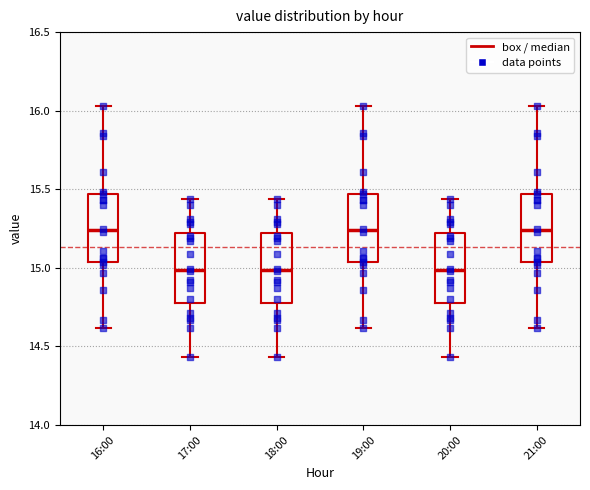

Reading left to right, read every box against the y-axis: the position of its median line, the range the box covers, and the ends of its whiskers. The values are not printed on the chart, so give them approximately, as read against the axis.

16:00: median 15.25, box 15.05 to 15.45, whiskers 14.60 to 16.05
17:00: median 15.00, box 14.80 to 15.20, whiskers 14.45 to 15.45
18:00: median 15.00, box 14.80 to 15.20, whiskers 14.45 to 15.45
19:00: median 15.25, box 15.05 to 15.45, whiskers 14.60 to 16.05
20:00: median 15.00, box 14.80 to 15.20, whiskers 14.45 to 15.45
21:00: median 15.25, box 15.05 to 15.45, whiskers 14.60 to 16.05